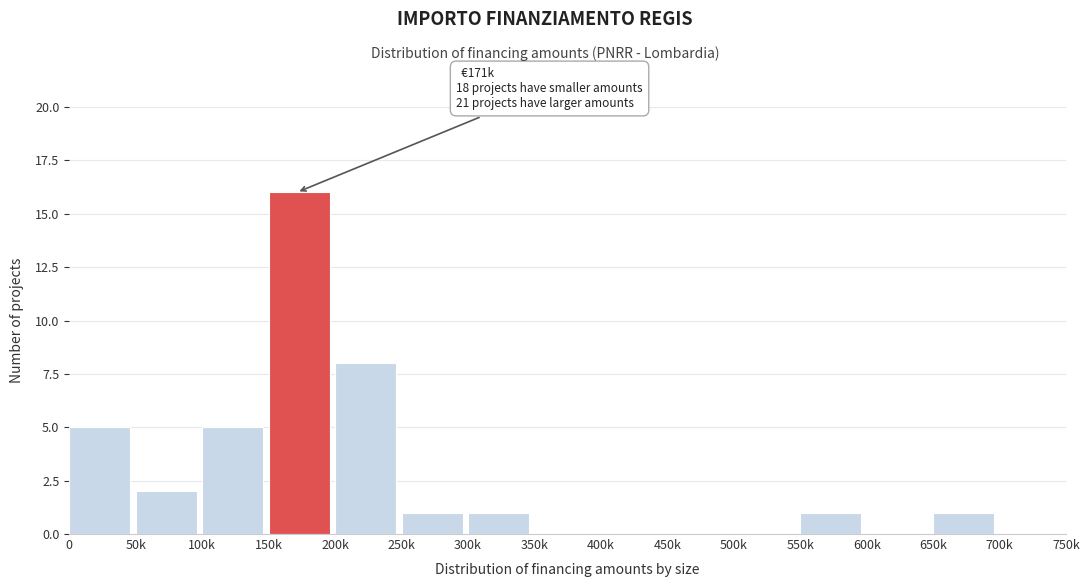

Reading left to right, extract all data points from this chart.

0=5	50k=2	100k=5	150k=16	200k=8	250k=1	300k=1	350k=0	400k=0	450k=0	500k=0	550k=1	600k=0	650k=1	700k=0